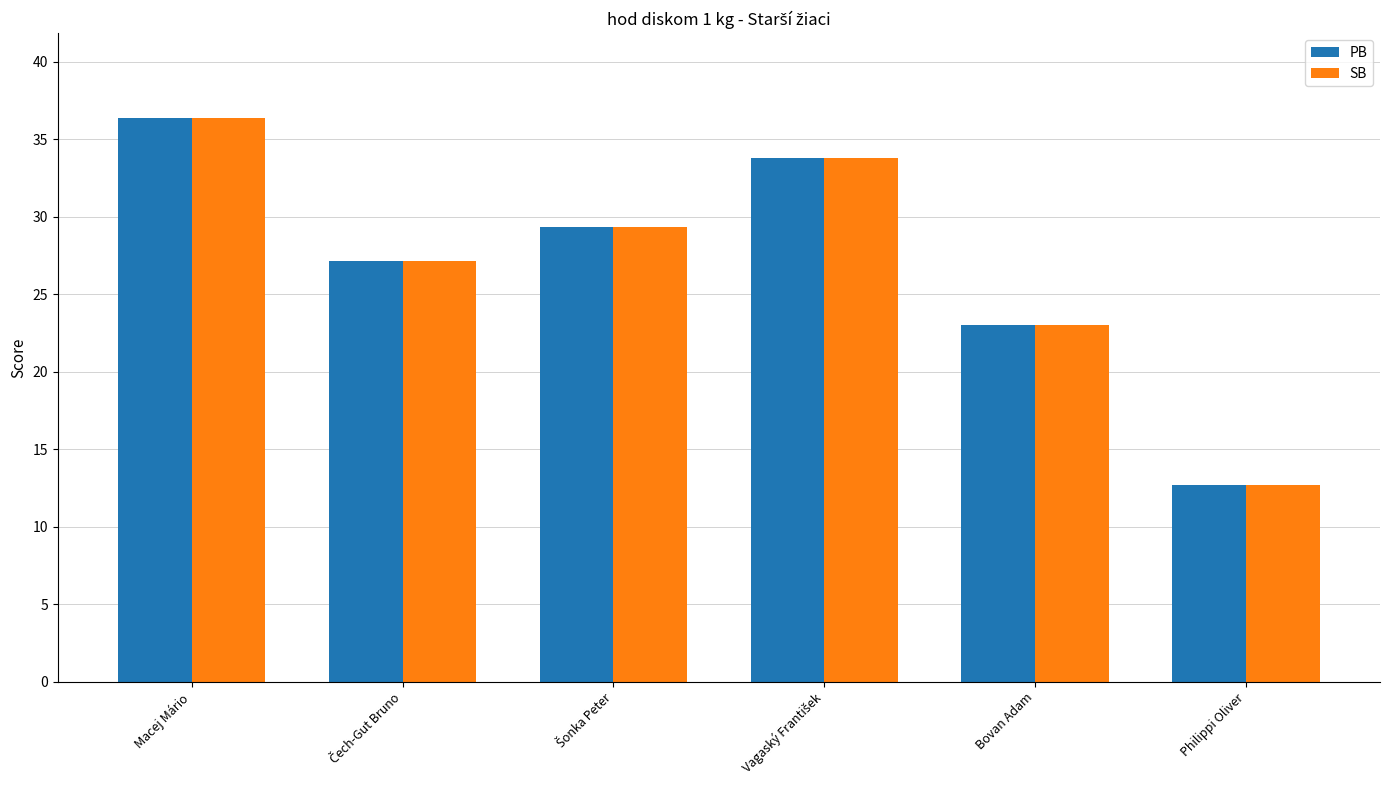

What is the minimum value shown in the chart?

12.7